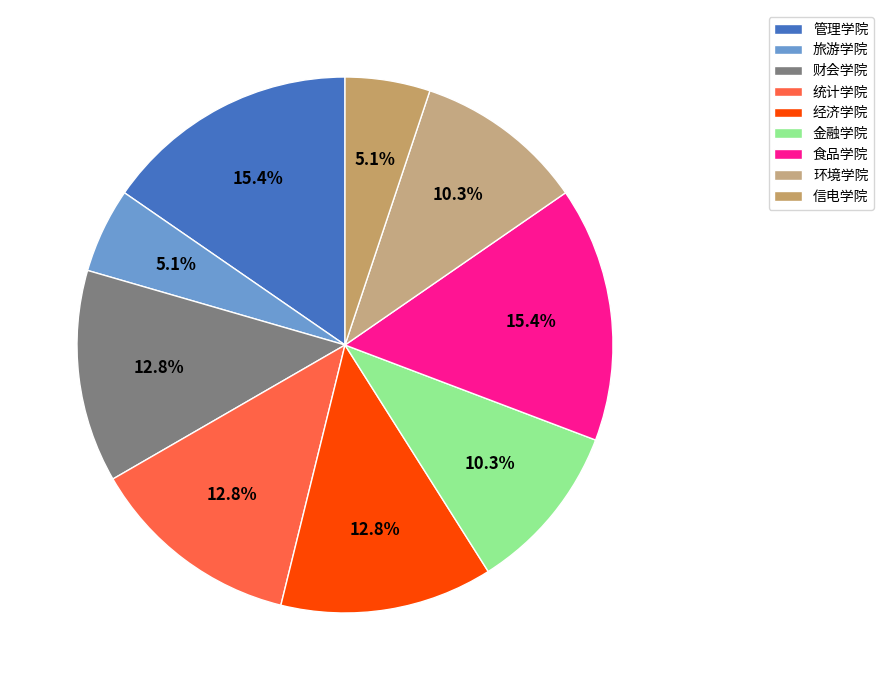

Approximately how many times larger is the value at 金融学院 compared to 环境学院?

1.0